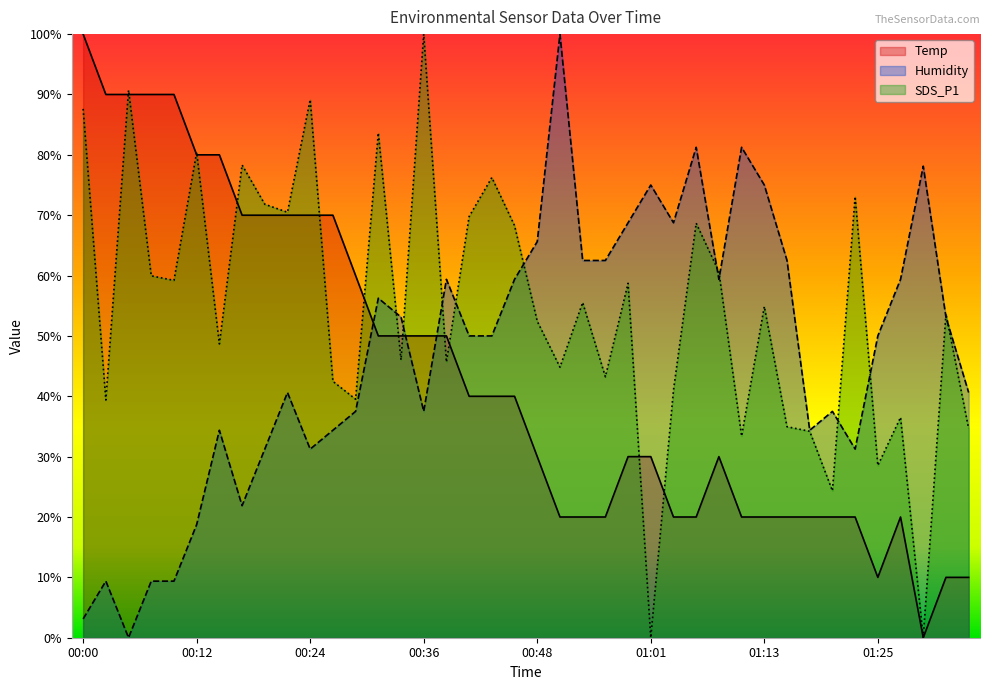

Is the value of Humidity at 01:32 greater than the value of SDS_P1 at 00:14?

Yes